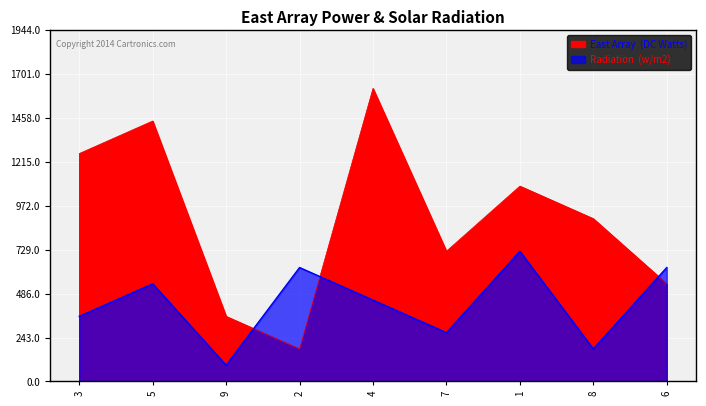

At how many categories does at least one series exceed 1210?

3